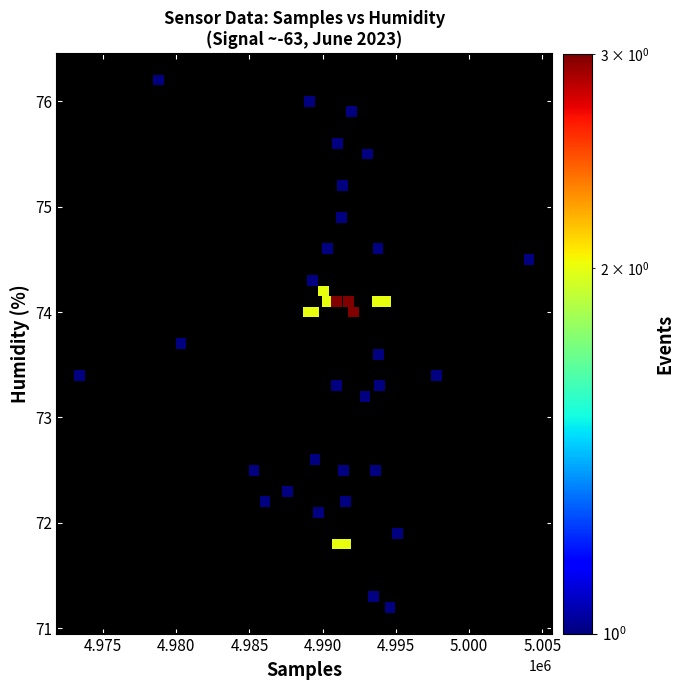

What Y value in the scatter plot is closest to 73?

73.2